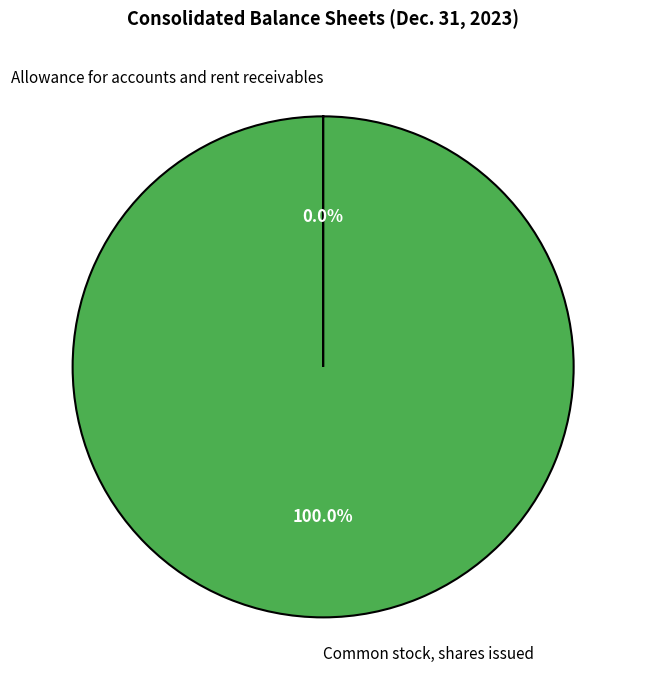

Is there any slice that represents more than half of the pie?

Yes